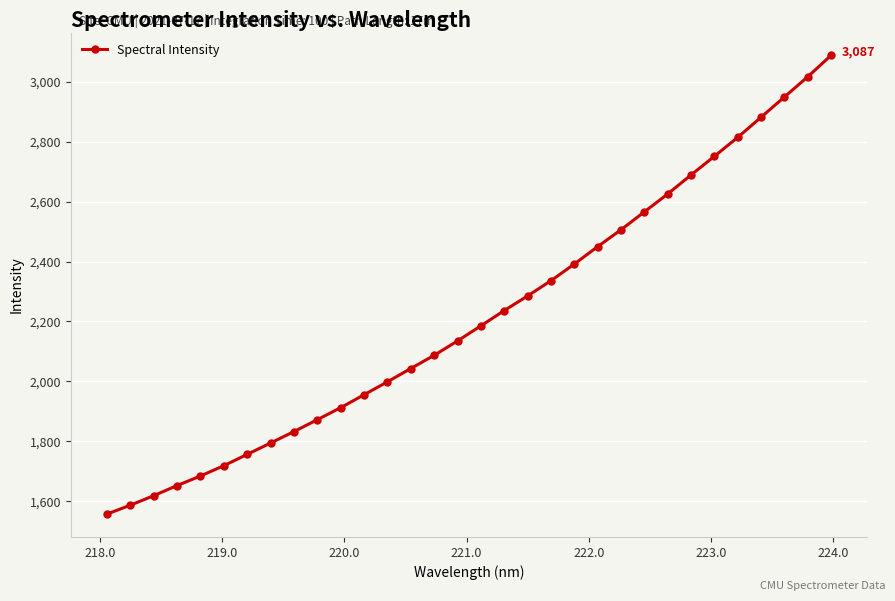

Reading left to right, extract all data points from this chart.

1557.8	1587.4	1619.1	1652.9	1684.7	1719.2	1756.9	1794.8	1832.8	1872.5	1912.7	1955.7	1998.8	2043.2	2087.1	2135.2	2185.4	2236.4	2285.1	2335.9	2391.4	2449.6	2505.7	2565.3	2625.2	2688.3	2750.7	2813.6	2880.7	2948.3	3015.7	3087.1